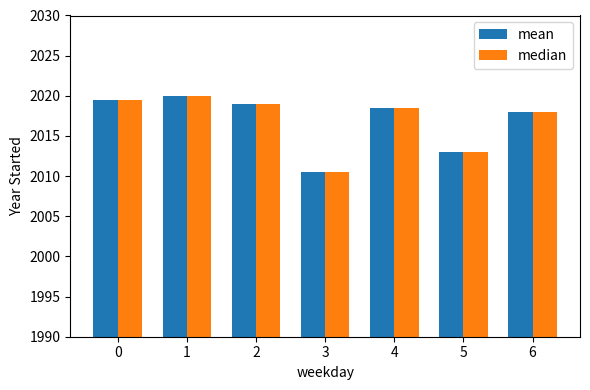

Which category has the highest value in the median series?

1